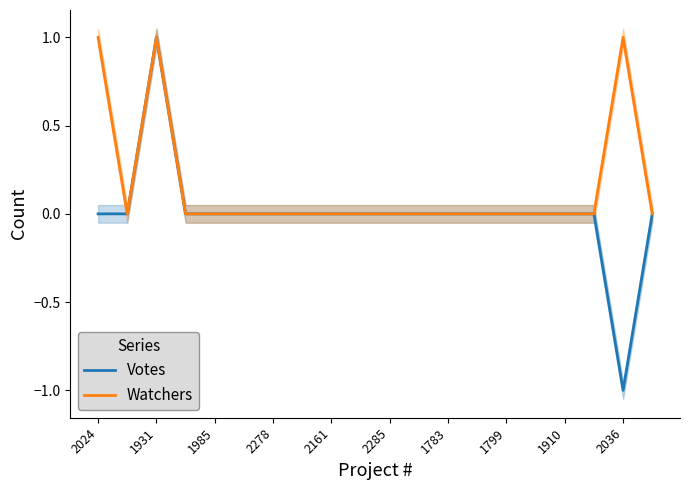

At how many categories does at least one series exceed 0?

3